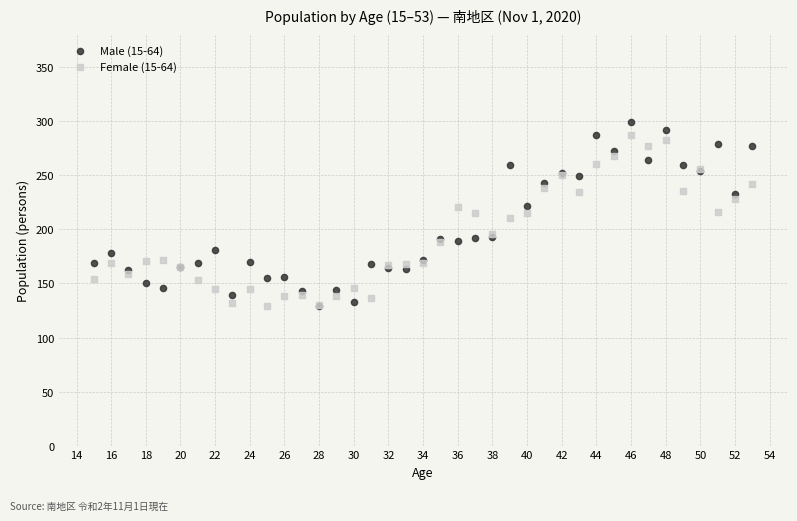

Which series contains the highest Y value?

Male (15-64)